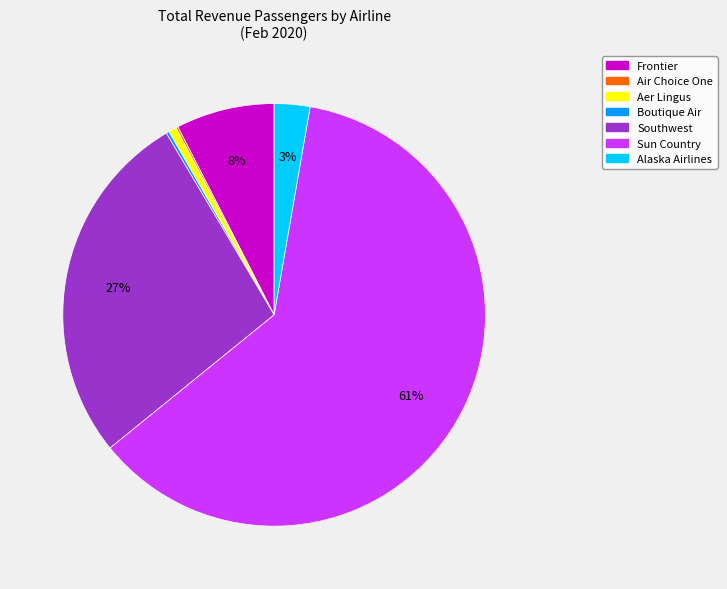

To the nearest percent, what is the average slice percentage?

14%